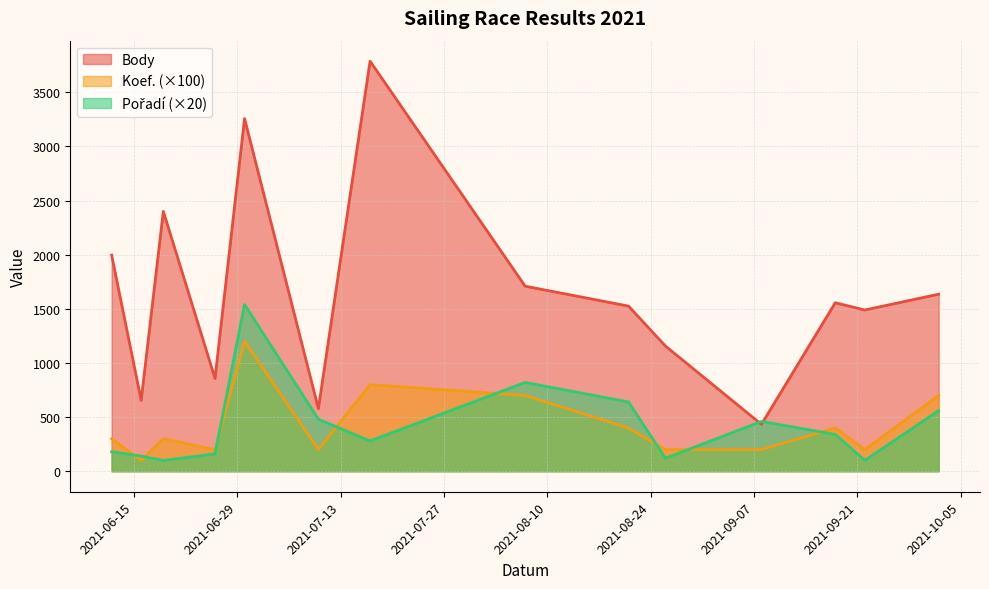

Is the value of Body at 2021-06-30 greater than the value of Koef. at 2021-07-10?

Yes